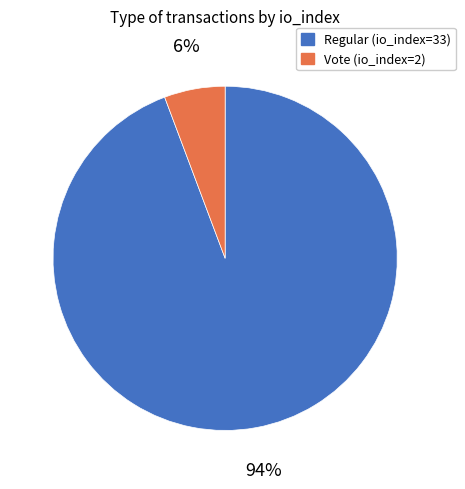

Is there any slice that represents more than half of the pie?

Yes